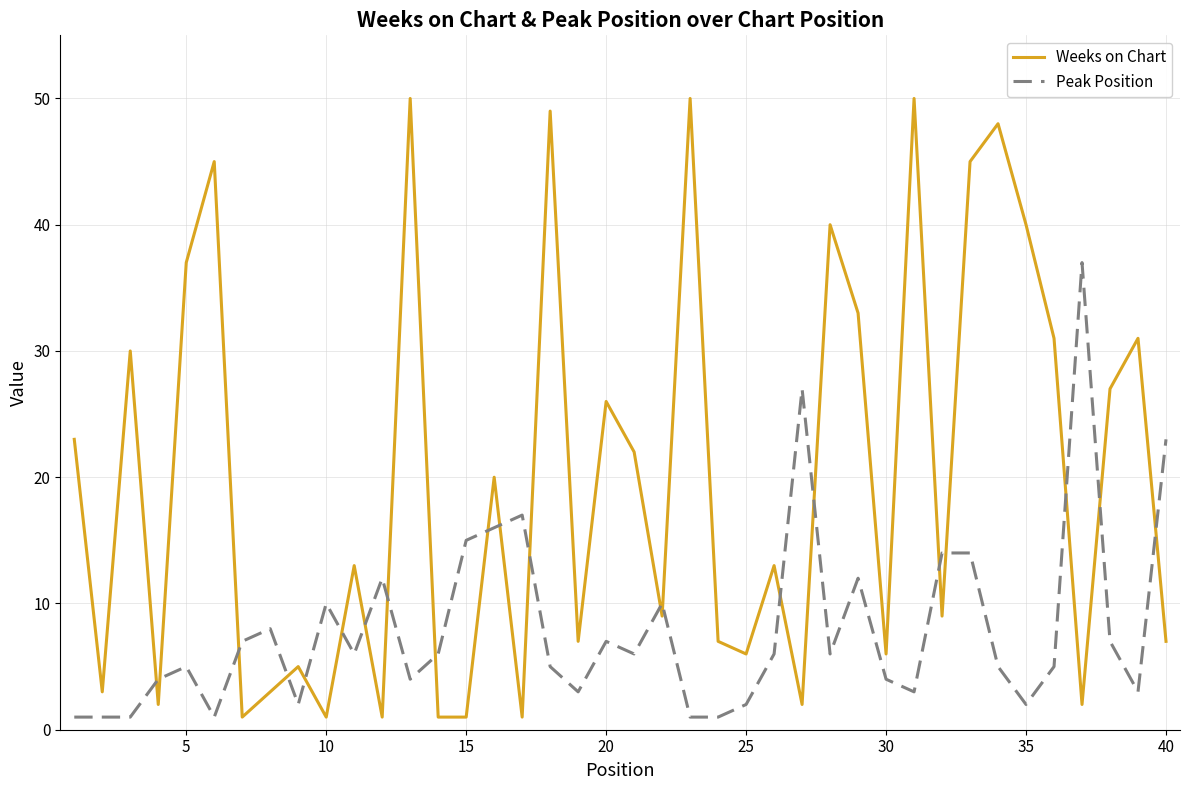

Rank the series by their average value, from lowest to highest.

Peak Position, Weeks on Chart